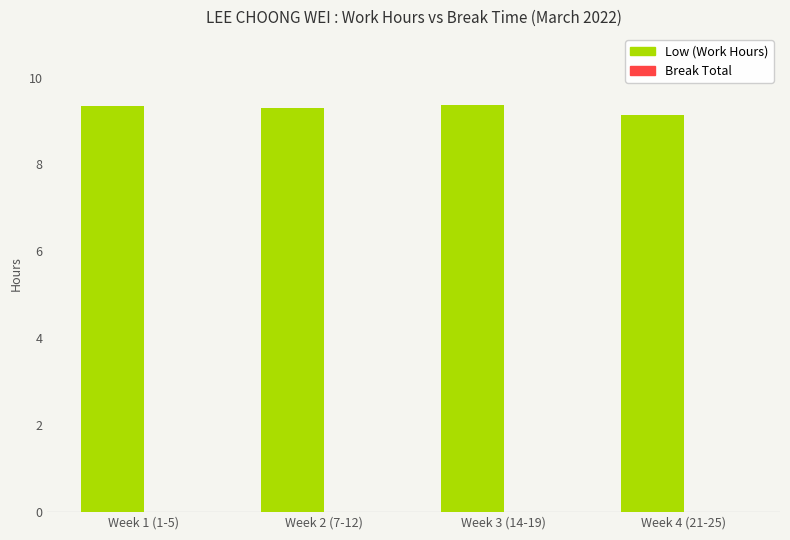

The chart shows a value of 9.1 at Week 4 (21-25). True or false?

True